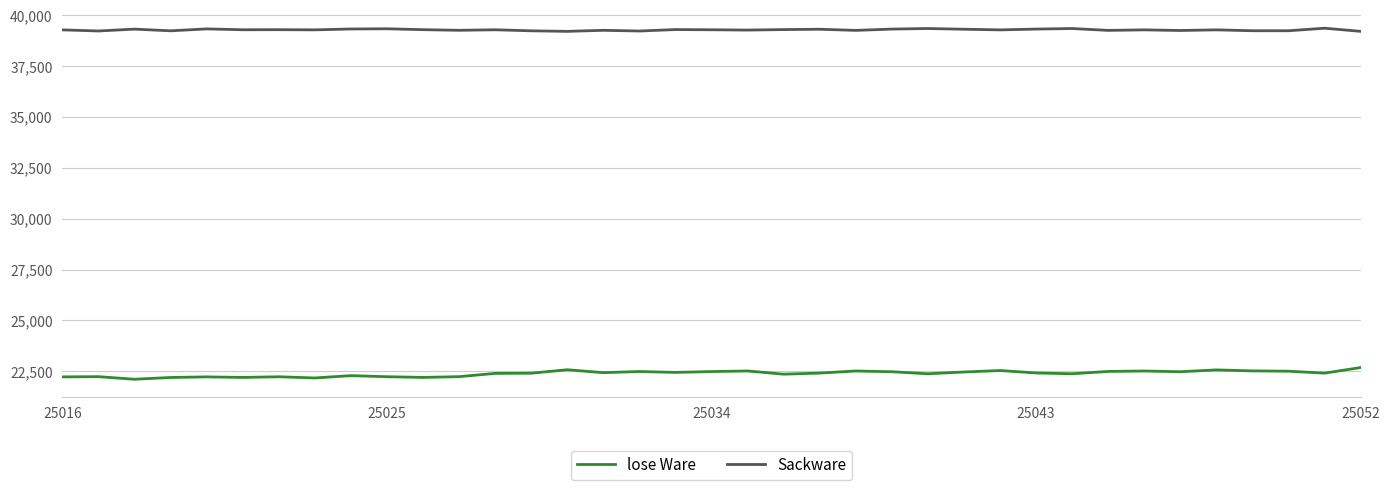

In Sackware, how many points are higher than both neighbors (excluding endpoints)?

13